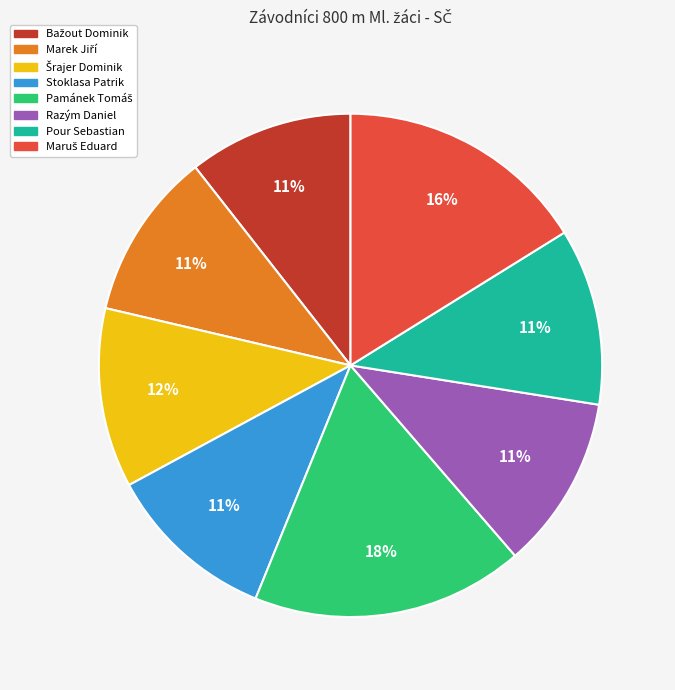

True or false: Stoklasa Patrik accounts for 11% of the total.

True